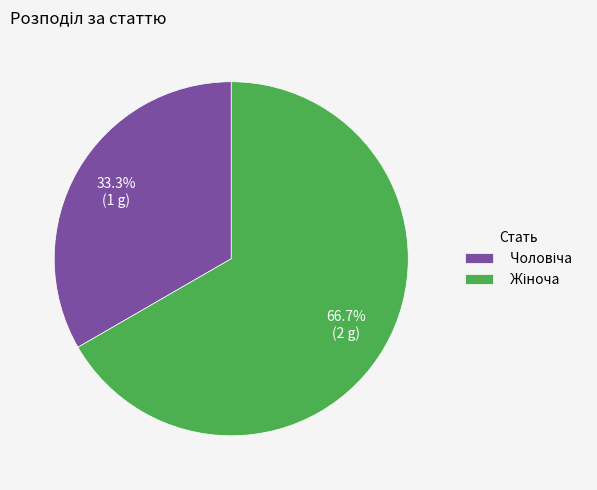

How many slices are in this pie chart?

2